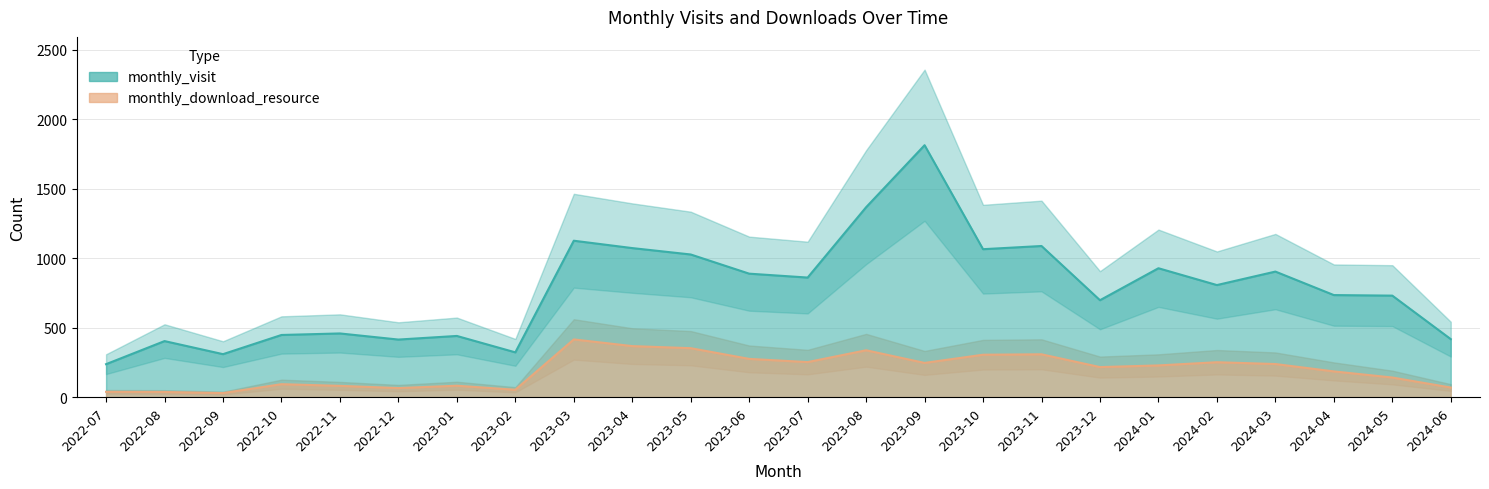

At which category does the chart reach its peak across all series?

2023-09